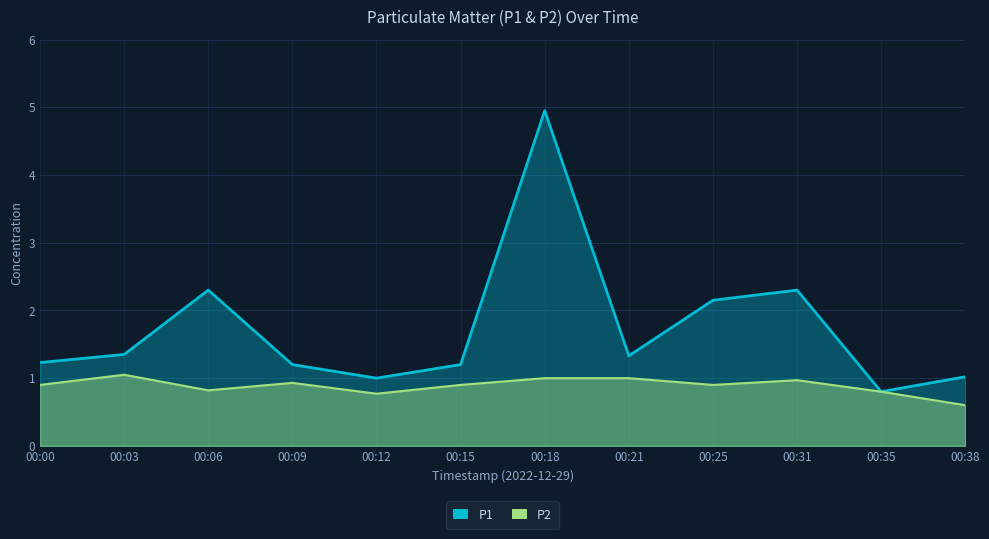

True or false: P1 has more than 0 interior local peaks.

True